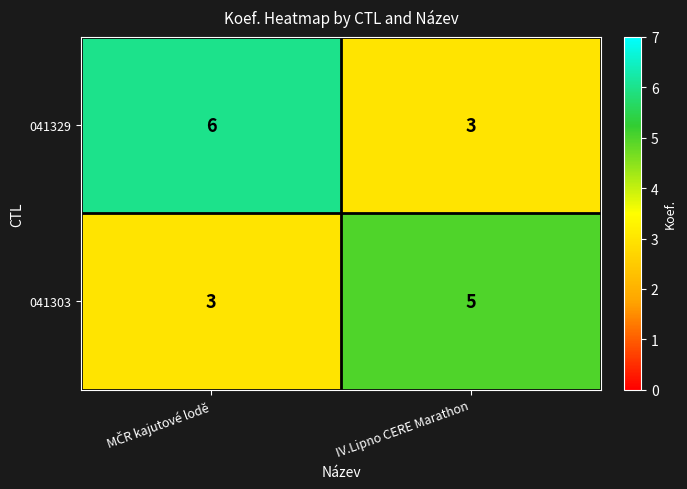

List the series in order of their peak value, lowest first.

041303, 041329